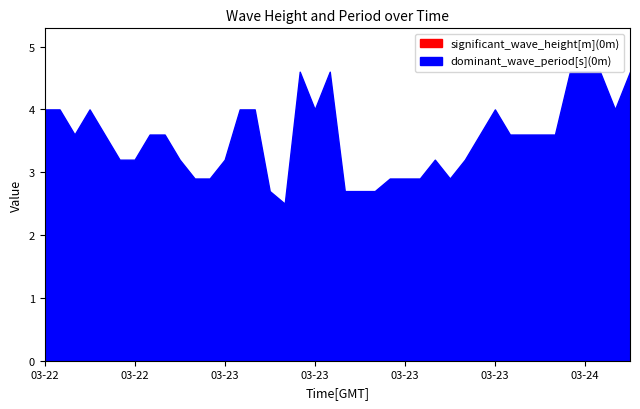

At how many categories does at least one series exceed 2?

40